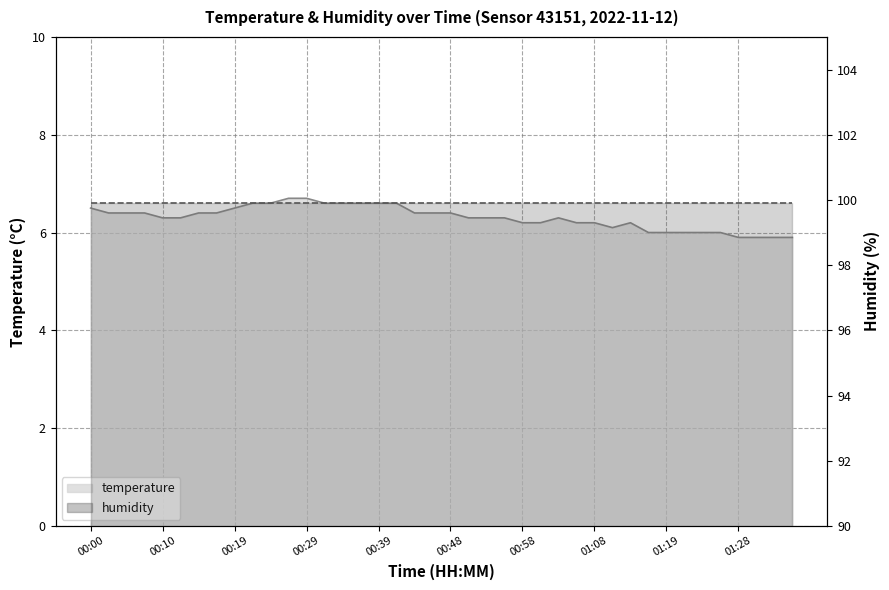

The chart shows a value of 10.4 at 00:05. True or false?

False